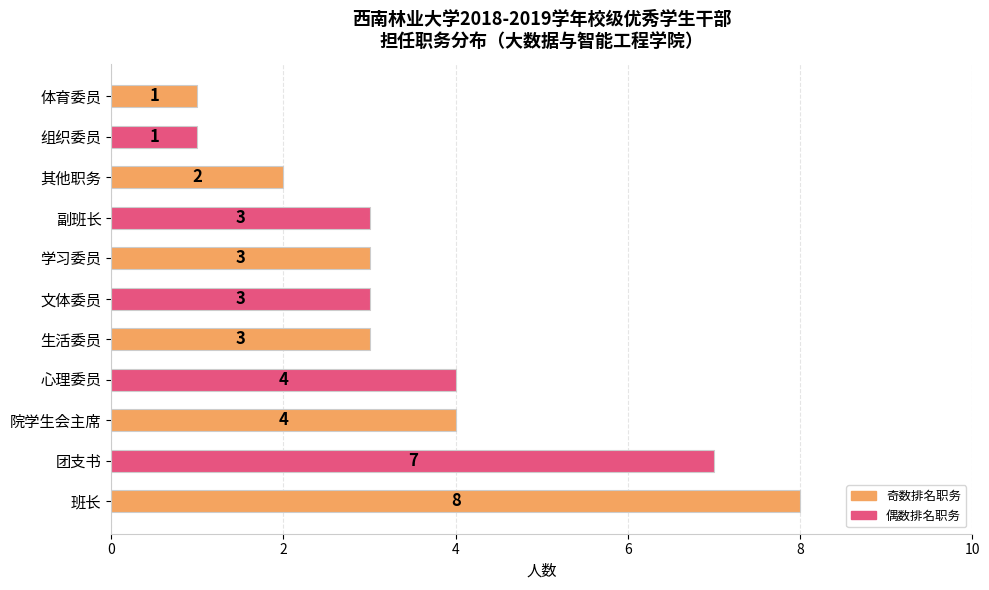

Which label corresponds to the largest value in the chart?

班长